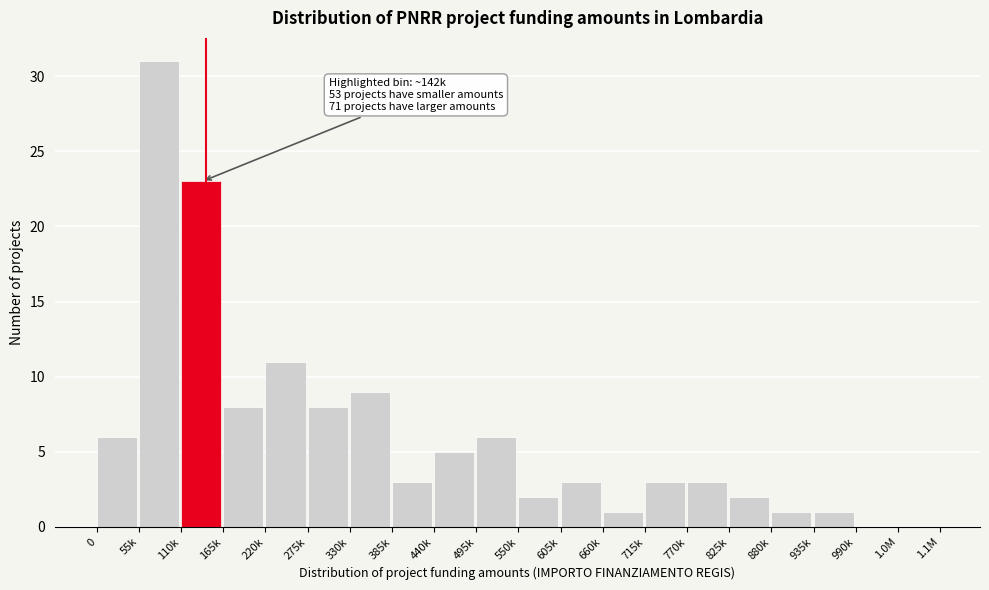

Reading left to right, what are all the values shown in this chart?

0=6	55k=31	110k=23	165k=8	220k=11	275k=8	330k=9	385k=3	440k=5	495k=6	550k=2	605k=3	660k=1	715k=3	770k=3	825k=2	880k=1	935k=1	990k=0	1.0M=0